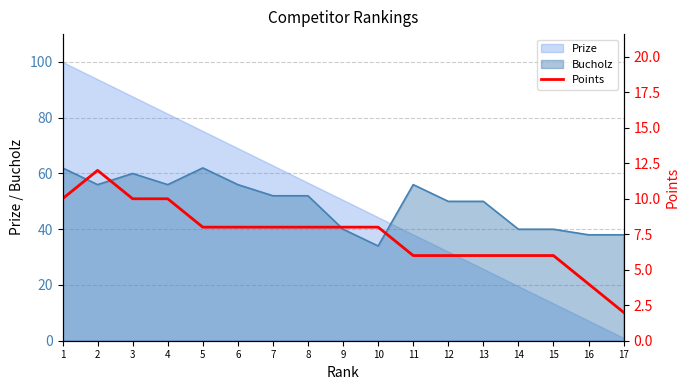

Does the chart have visible grid lines?

Yes